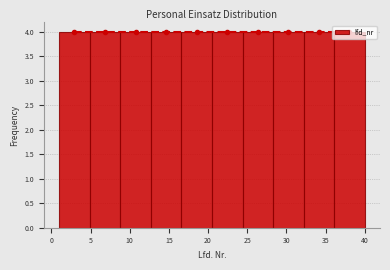

Reading left to right, list every bar in this chart as the range it spans on the x-axis followed by its height. Neither the bar edges nor the heights are printed on the chart, so give them approximately, as read against the axes.

1.0 to 4.9: 4
4.9 to 8.8: 4
8.8 to 12.7: 4
12.7 to 16.6: 4
16.6 to 20.5: 4
20.5 to 24.4: 4
24.4 to 28.3: 4
28.3 to 32.2: 4
32.2 to 36.1: 4
36.1 to 40.0: 4